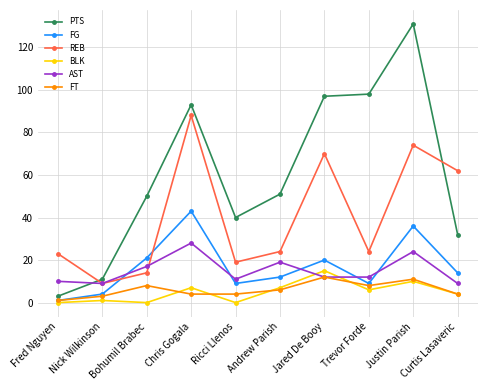

What is the maximum value for PTS?

131